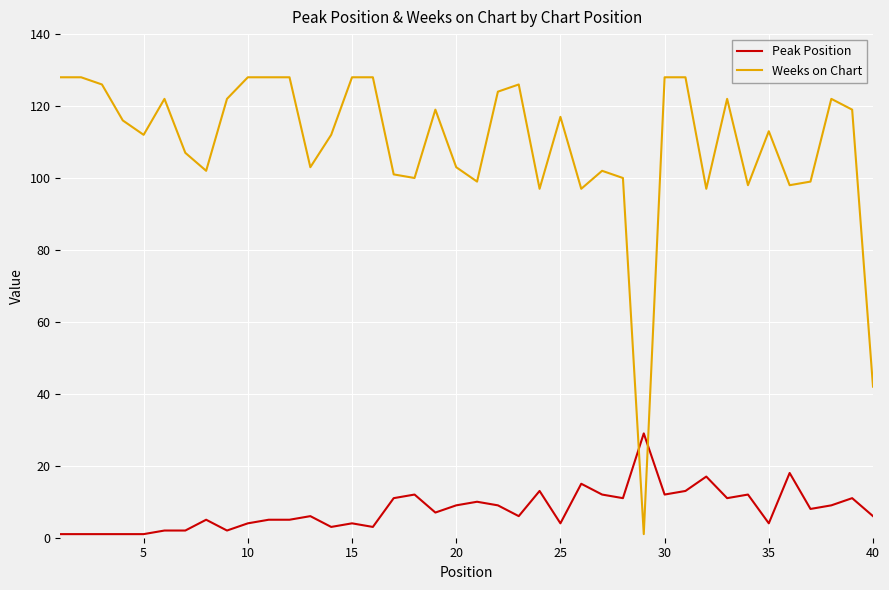

What is the difference between the maximum and minimum values in the Weeks on Chart series?

127